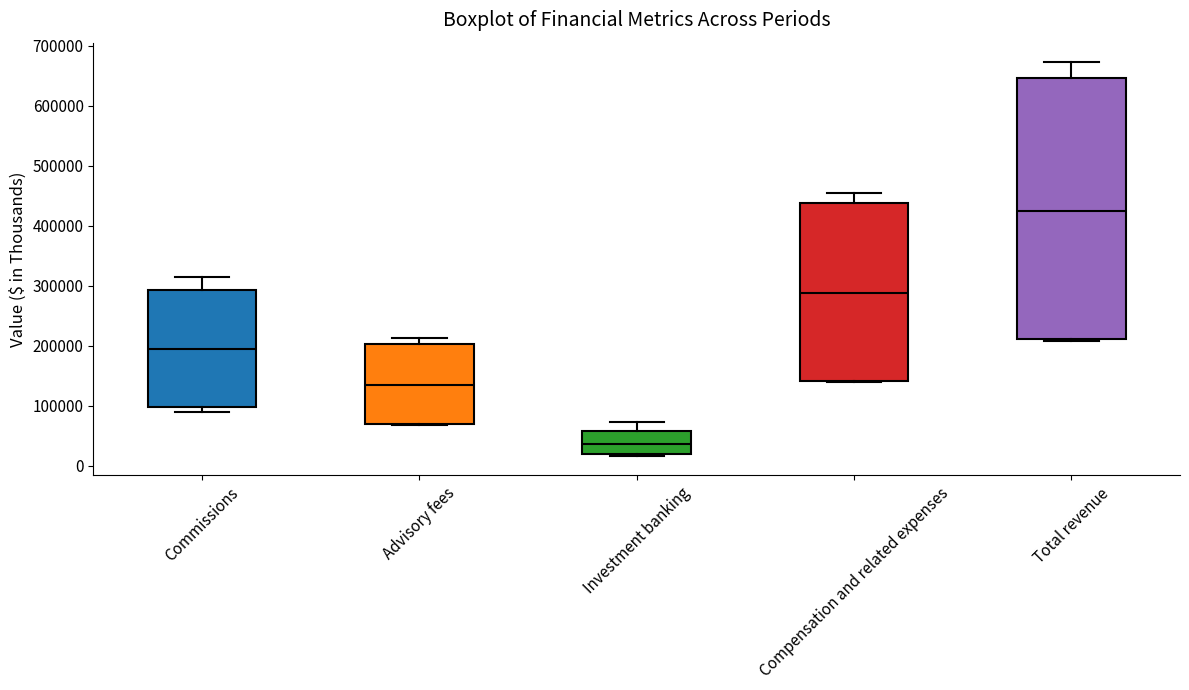

Which box's median line is the highest?

Total revenue